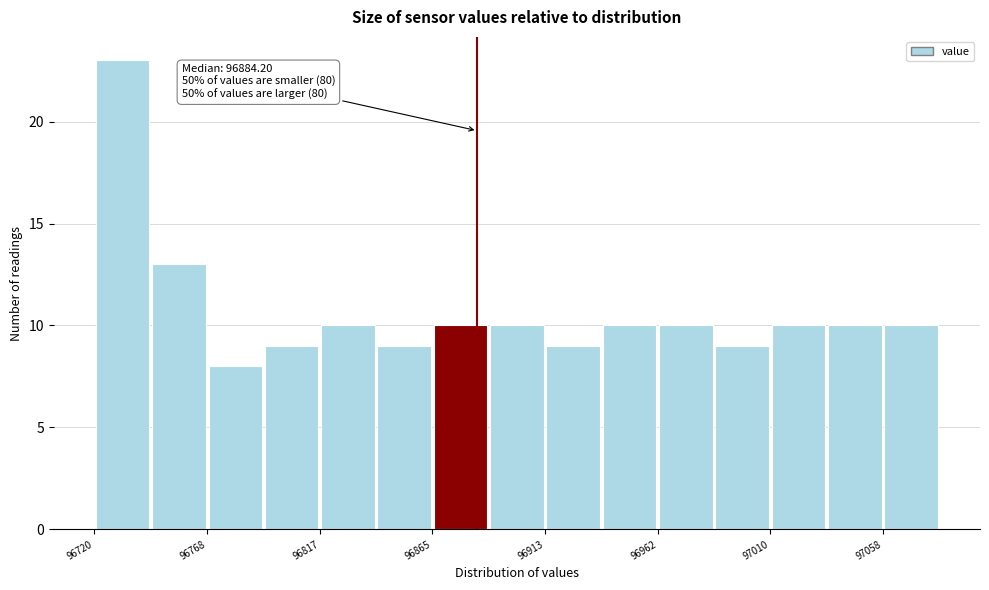

Which range on the x-axis has the tallest bar?

96720 to 96745